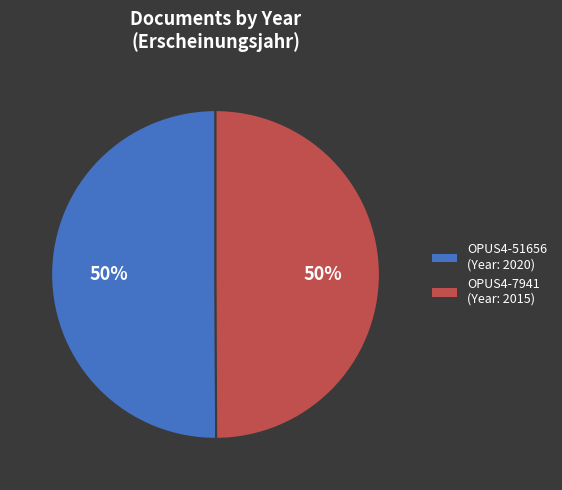

The OPUS4-51656 slice represents 50% of the pie. True or false?

True